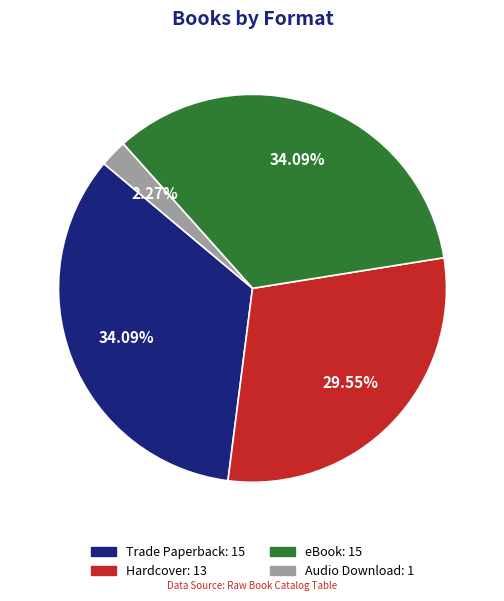

Does any single category account for the majority?

No